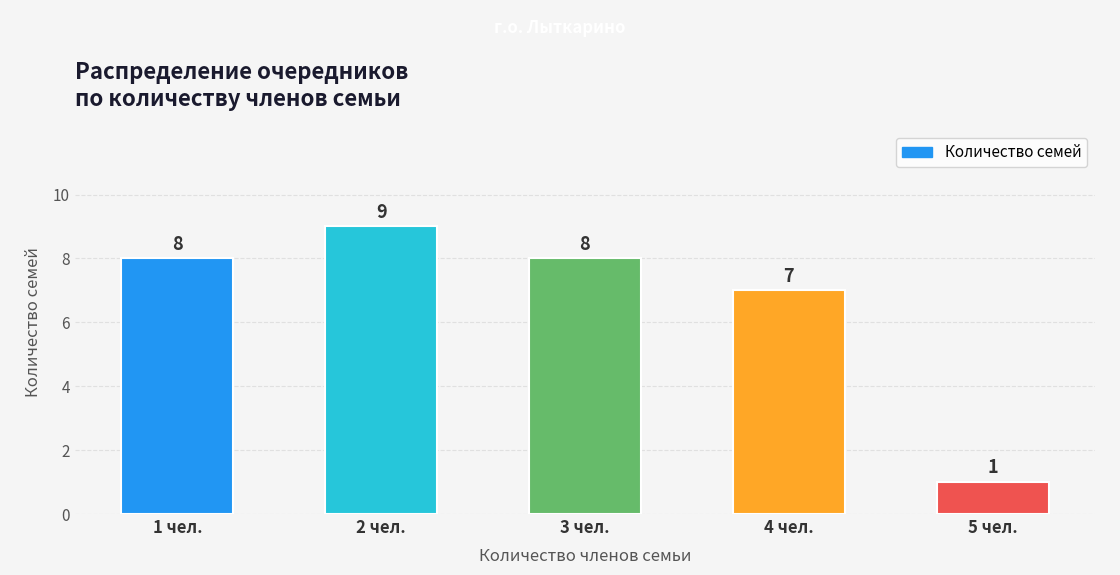

What is the label of the 2nd bar from the right?

4 чел.